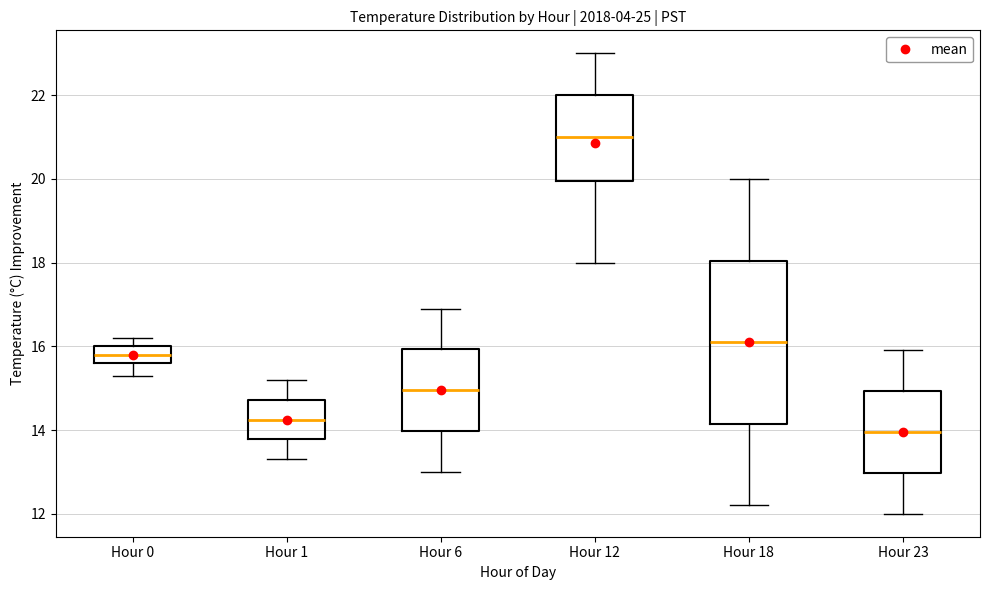

Reading left to right, read every box against the y-axis: the position of its median line, the range the box covers, and the ends of its whiskers. The values are not printed on the chart, so give them approximately, as read against the axis.

Hour 0: median 15.8, box 15.6 to 16.0, whiskers 15.4 to 16.2
Hour 1: median 14.2, box 13.8 to 14.8, whiskers 13.4 to 15.2
Hour 6: median 15.0, box 14.0 to 16.0, whiskers 13.0 to 17.0
Hour 12: median 21.0, box 20.0 to 22.0, whiskers 18.0 to 23.0
Hour 18: median 16.2, box 14.2 to 18.0, whiskers 12.2 to 20.0
Hour 23: median 14.0, box 13.0 to 15.0, whiskers 12.0 to 16.0